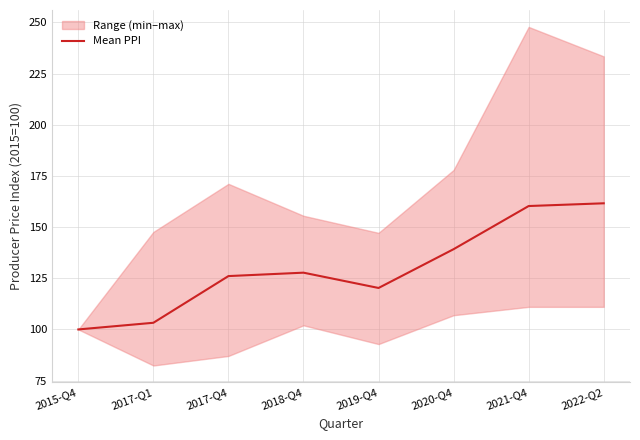

What is the sum of the values at 2015-Q4 and 2018-Q4?

227.7